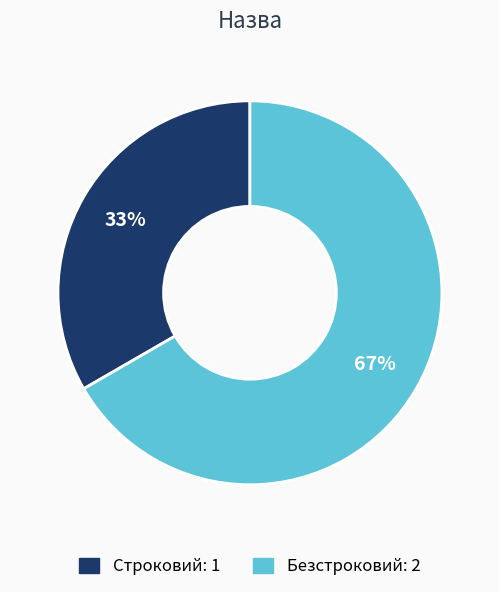

Approximately how many times larger is the value at Безстроковий compared to Строковий?

2.0